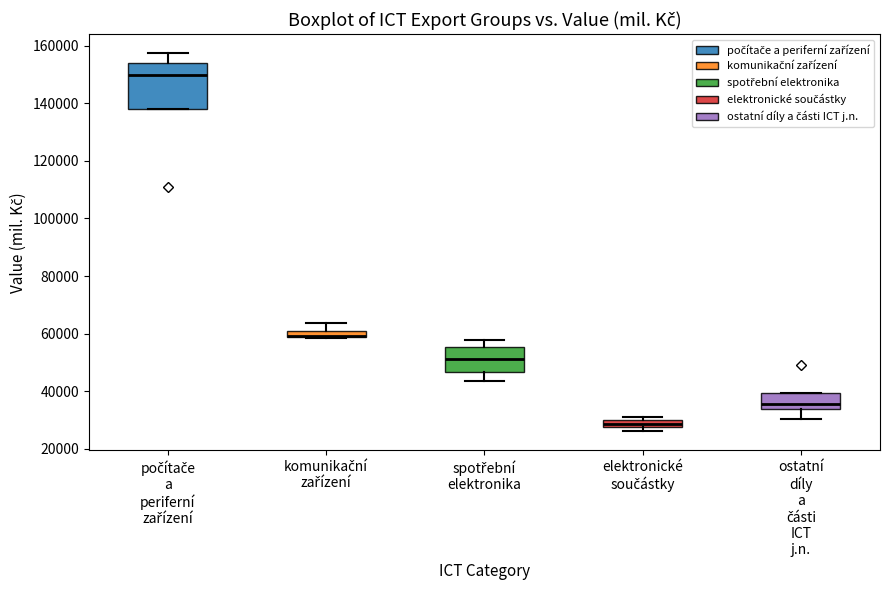

Which box is the tallest, from its lower edge to its upper edge?

počítače a periferní zařízení